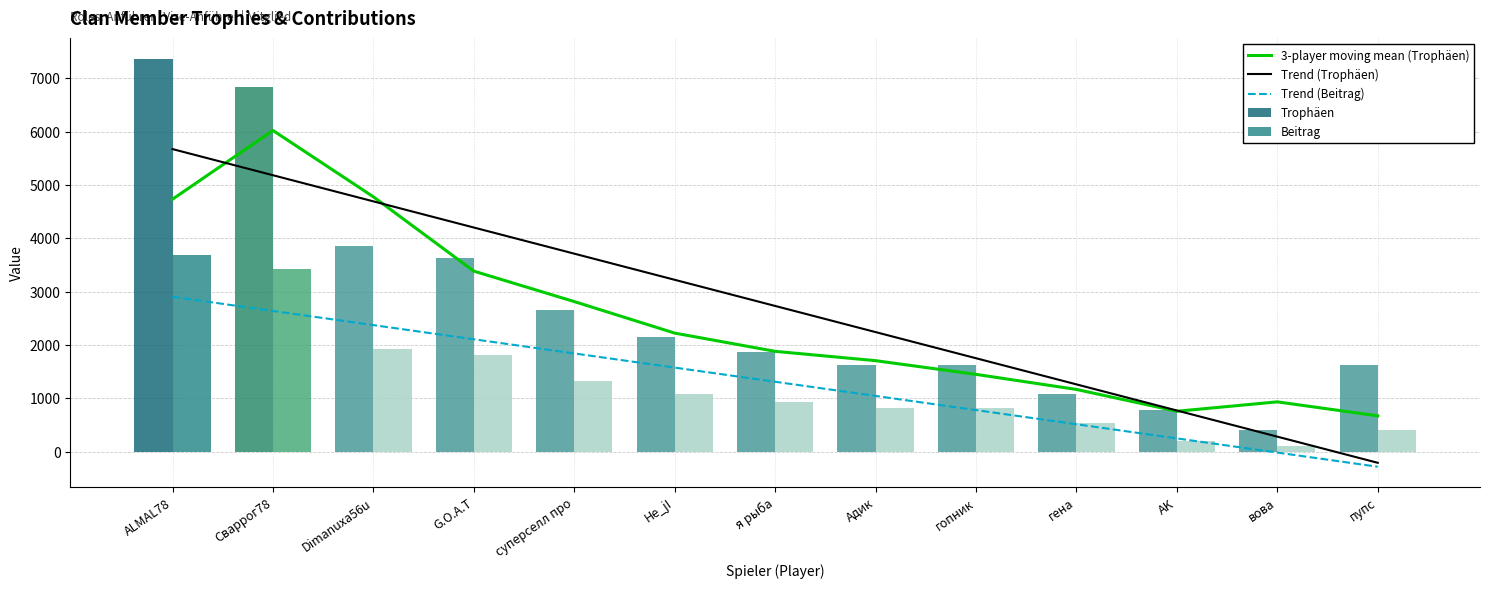

How many values in the Trophäen series exceed 1861?

6